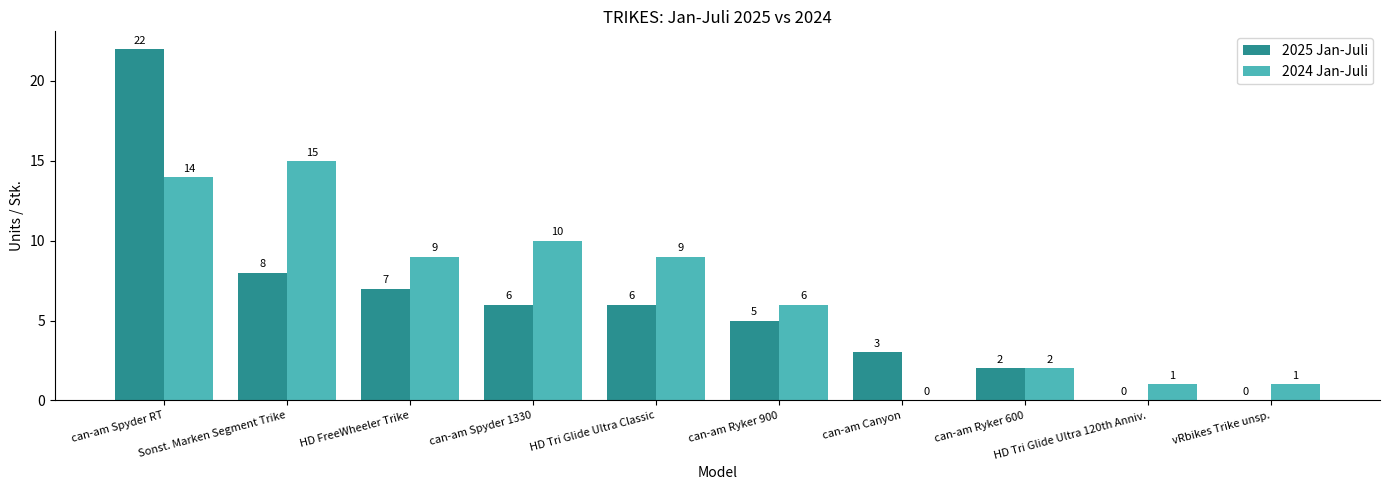

What is the sum of the 2024 Jan-Juli values at can-am Ryker 900 and can-am Canyon?

6